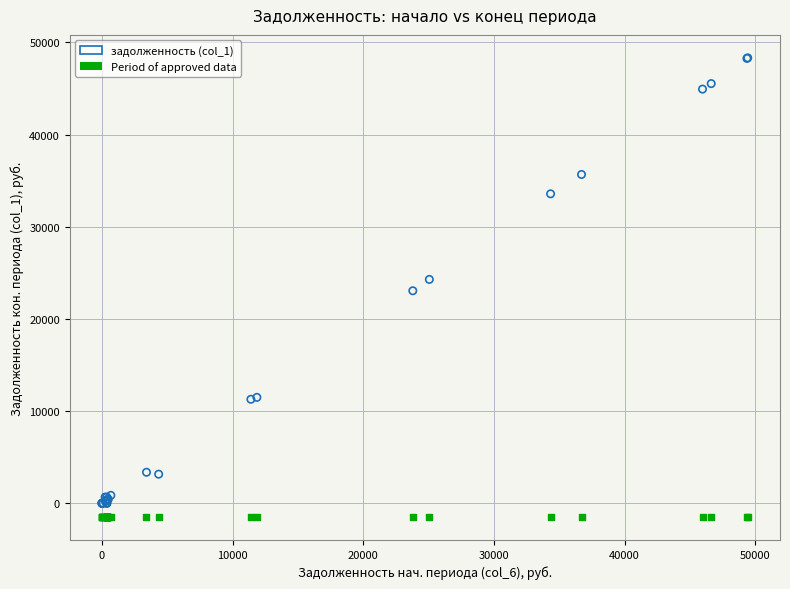

What are all the series names shown in the legend?

задолженность (col_1), Period of approved data